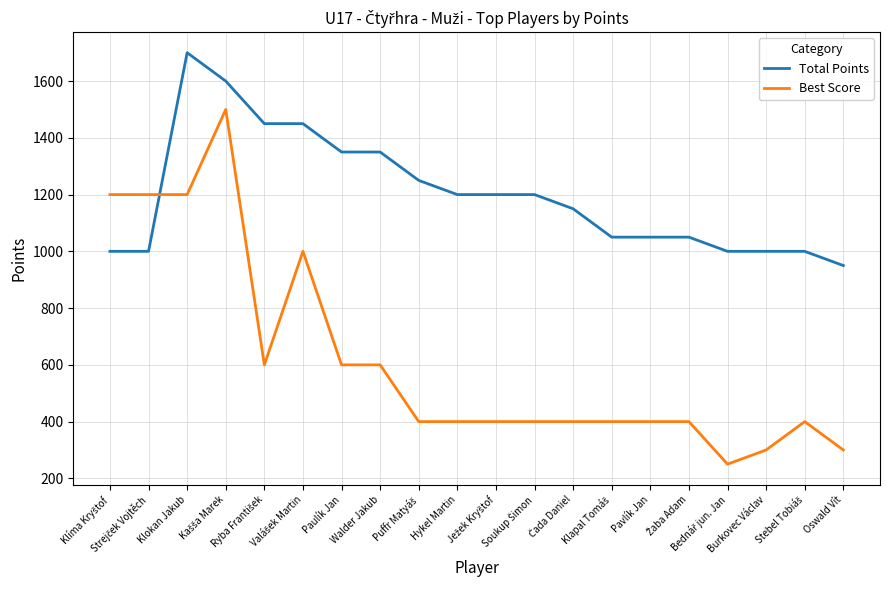

Rank the series by their average value, from highest to lowest.

Total Points, Best Score